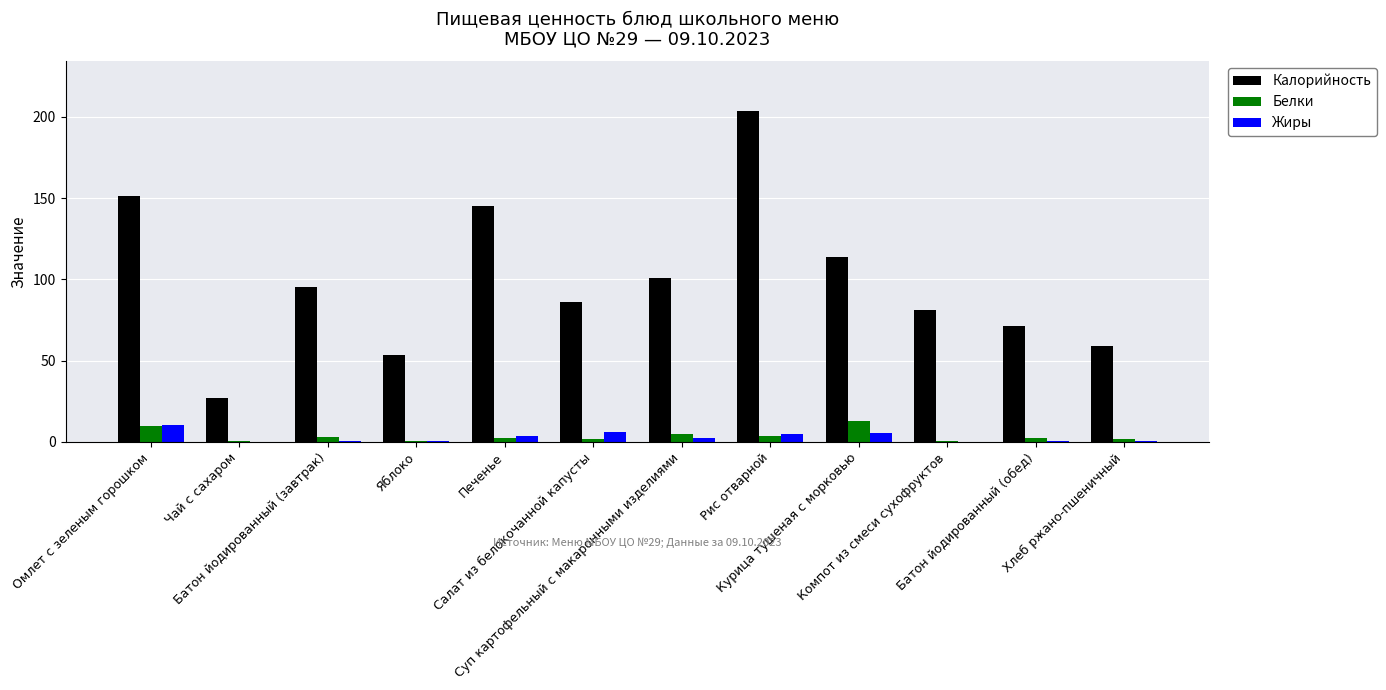

What is the difference between the Жиры values at Чай с сахаром and Батон йодированный (завтрак)?

0.4